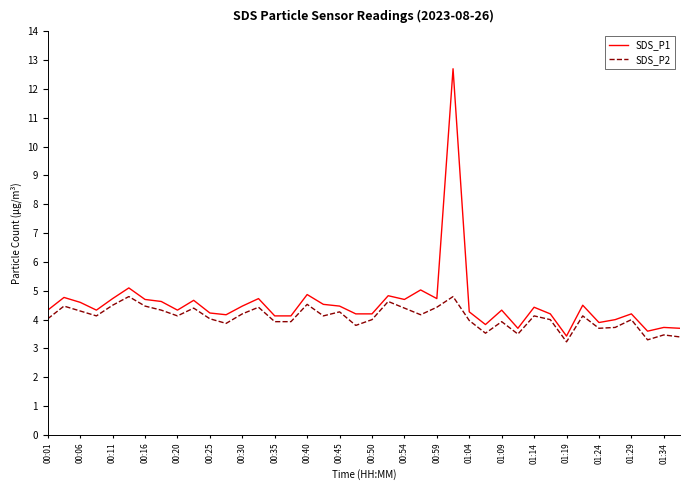

What is the difference between the maximum and minimum values in the SDS_P2 series?

1.6